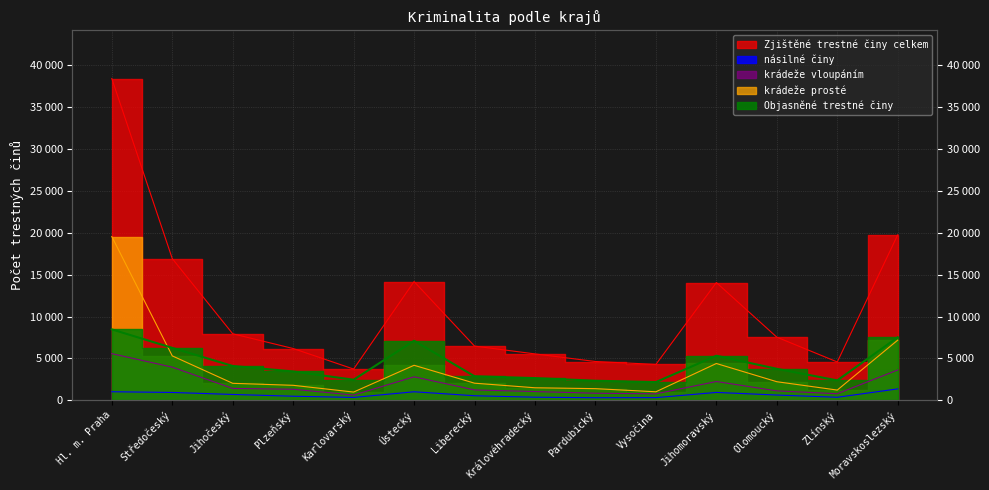

At which category is the sum across all series the highest?

Hl. m. Praha